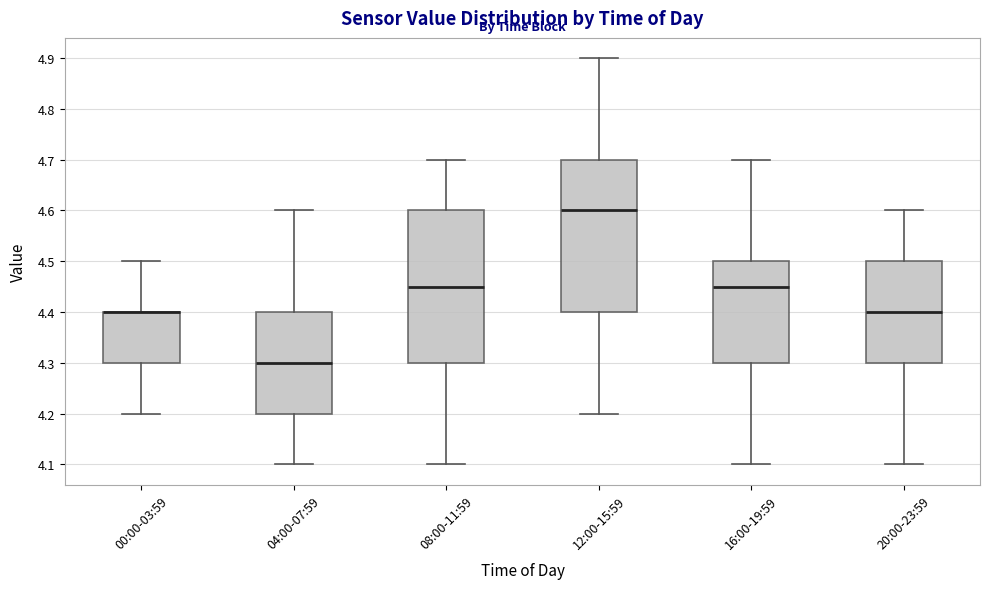

Where is the upper edge of the box for 08:00-11:59 on the y-axis? The values are not printed on the chart, so give them approximately, as read against the axis.

4.60